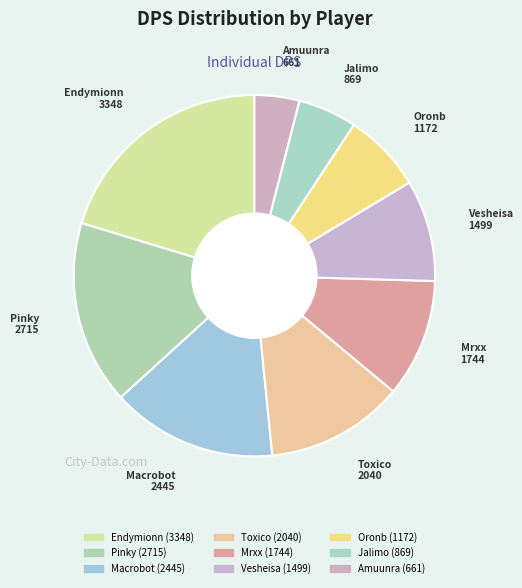

Rank the categories by value from lowest to highest.

Amuunra, Jalimo, Oronb, Vesheisa, Mrxx, Toxico, Macrobot, Pinky, Endymionn